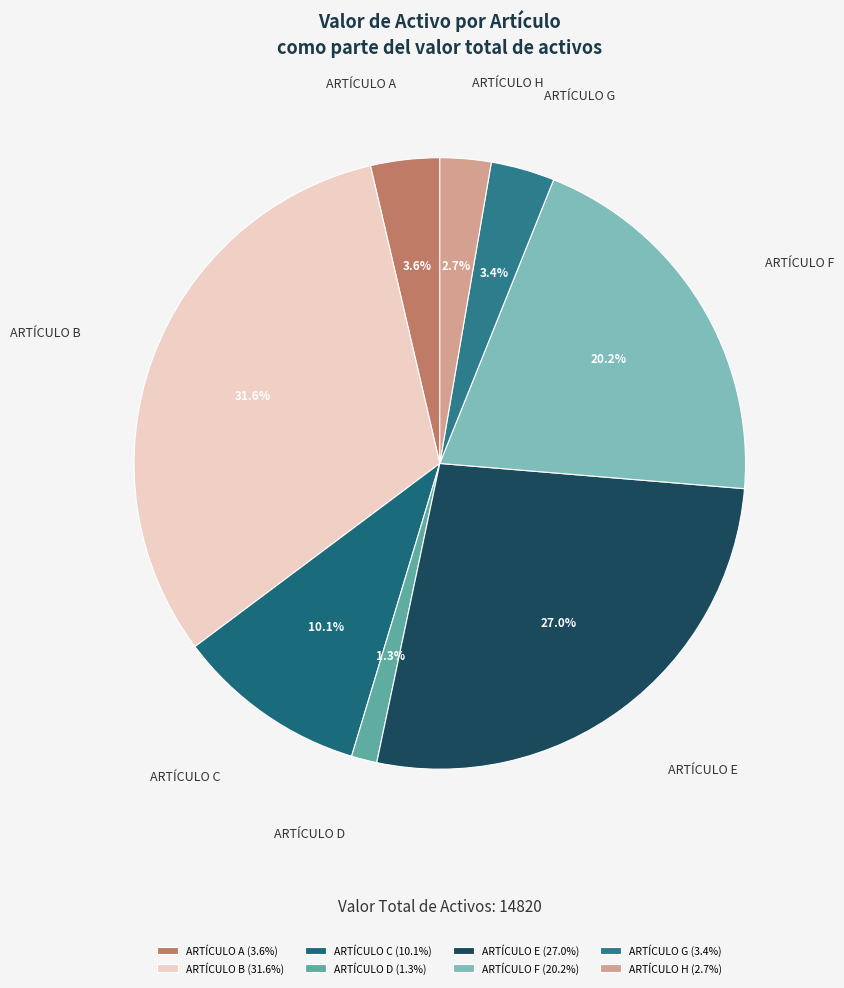

Is the sum of ARTÍCULO F and ARTÍCULO G greater than half?

No